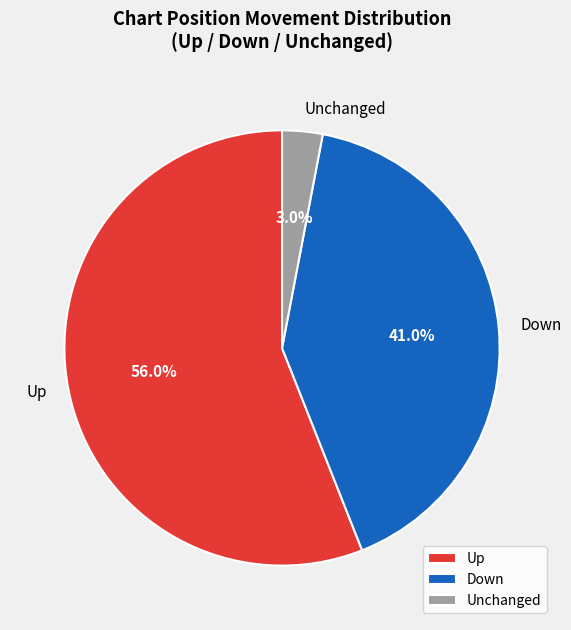

Which has a higher value, Down or Unchanged?

Down